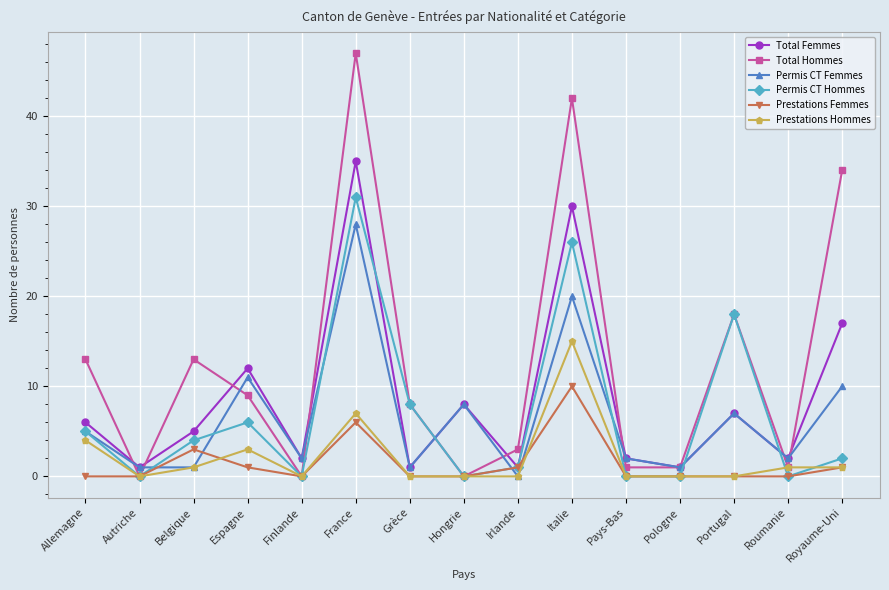

The value of Prestations Femmes at Belgique is 1. True or false?

False